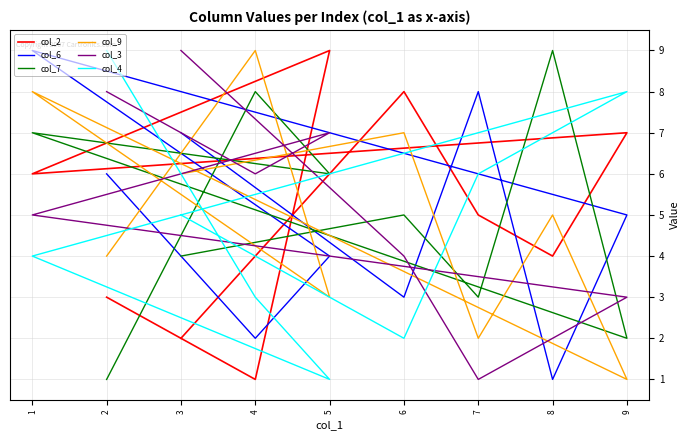

At how many categories does at least one series exceed 8?

6